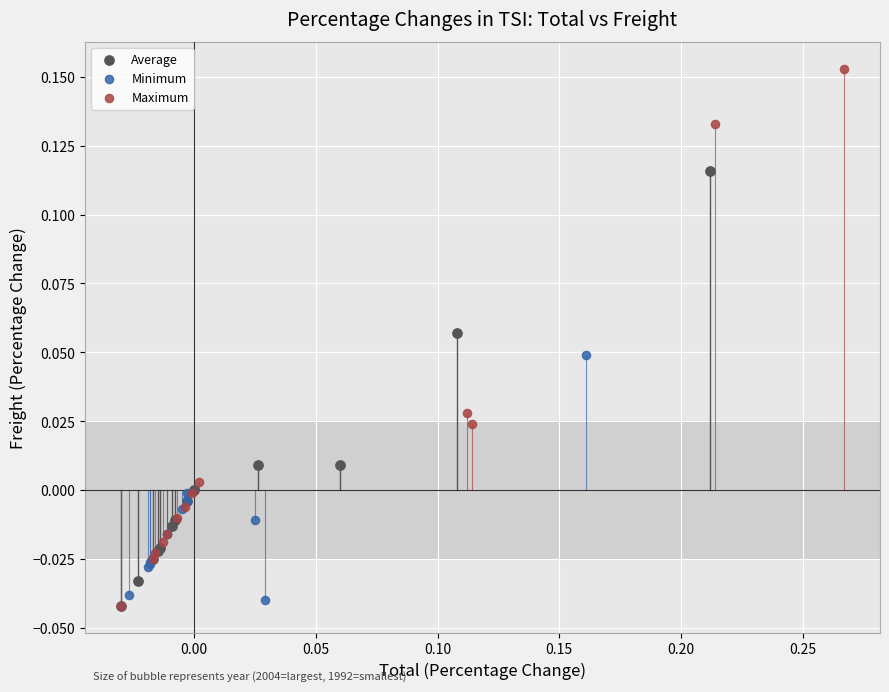

Which series reaches the maximum Y coordinate?

Maximum